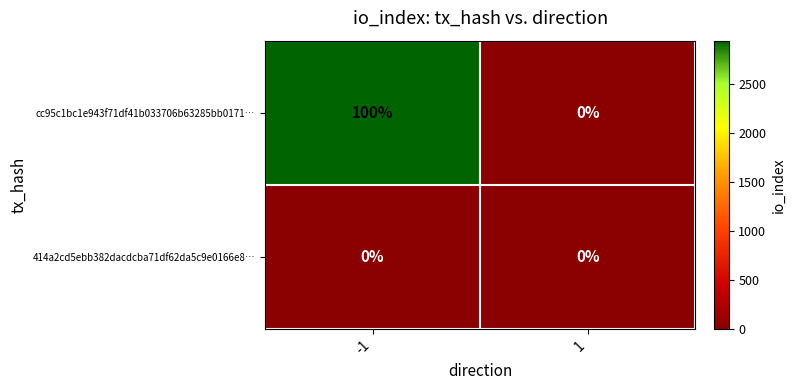

What is the difference between the cc95c1bc1e943f71df41b033706b63285bb0171… values at 1 and -1?

100